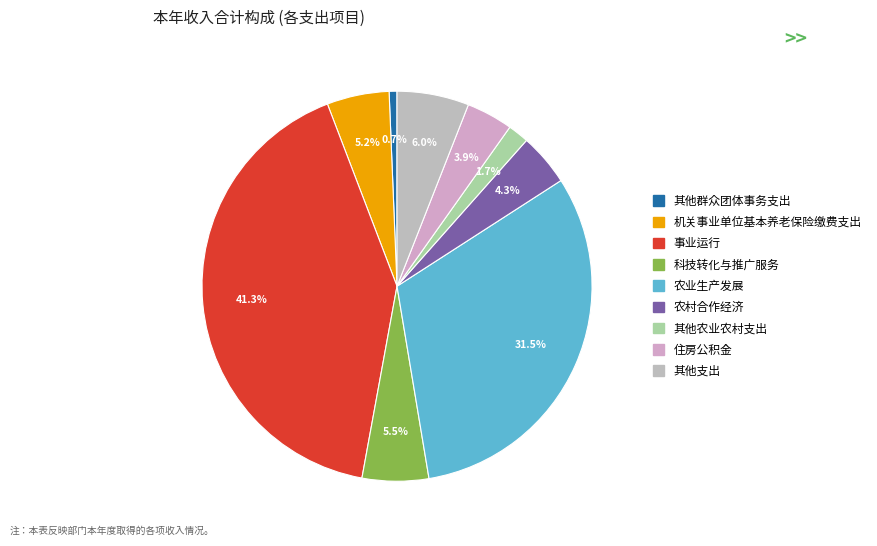

What is the largest slice in the pie chart?

事业运行